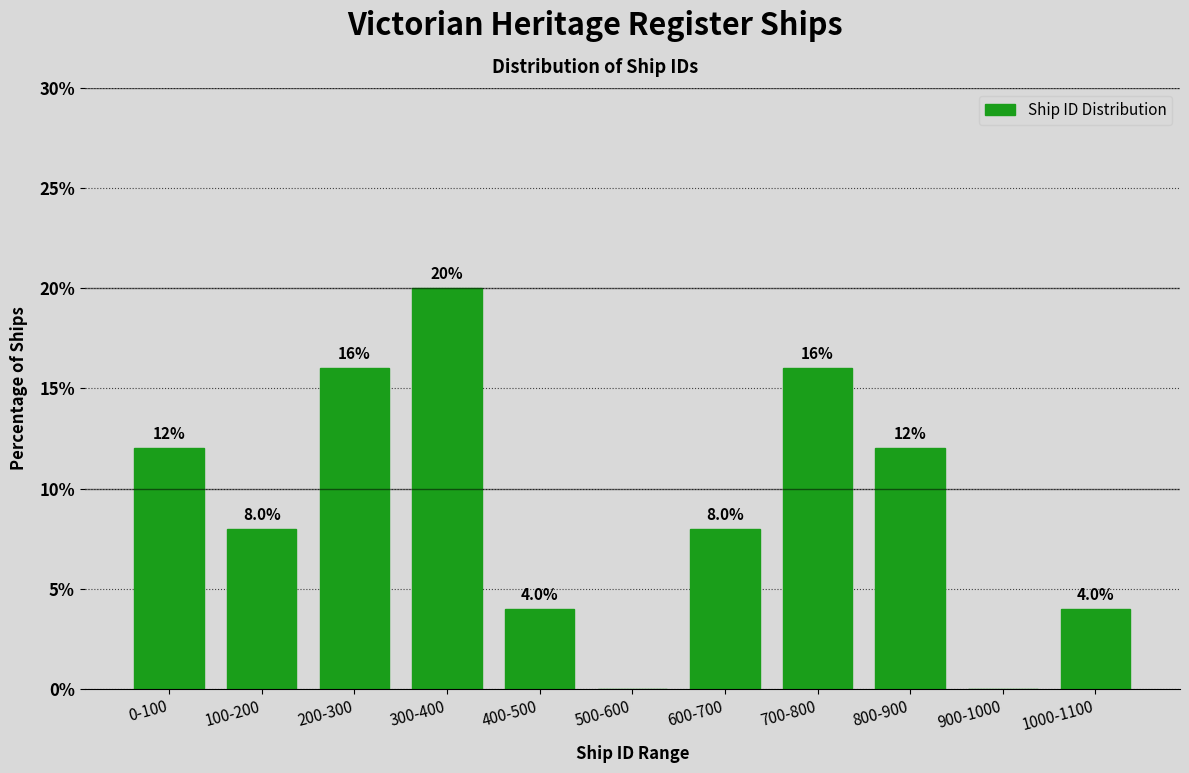

Reading left to right, list all the values displayed in this chart.

0-100=12	100-200=8	200-300=16	300-400=20	400-500=4	500-600=0	600-700=8	700-800=16	800-900=12	900-1000=0	1000-1100=4